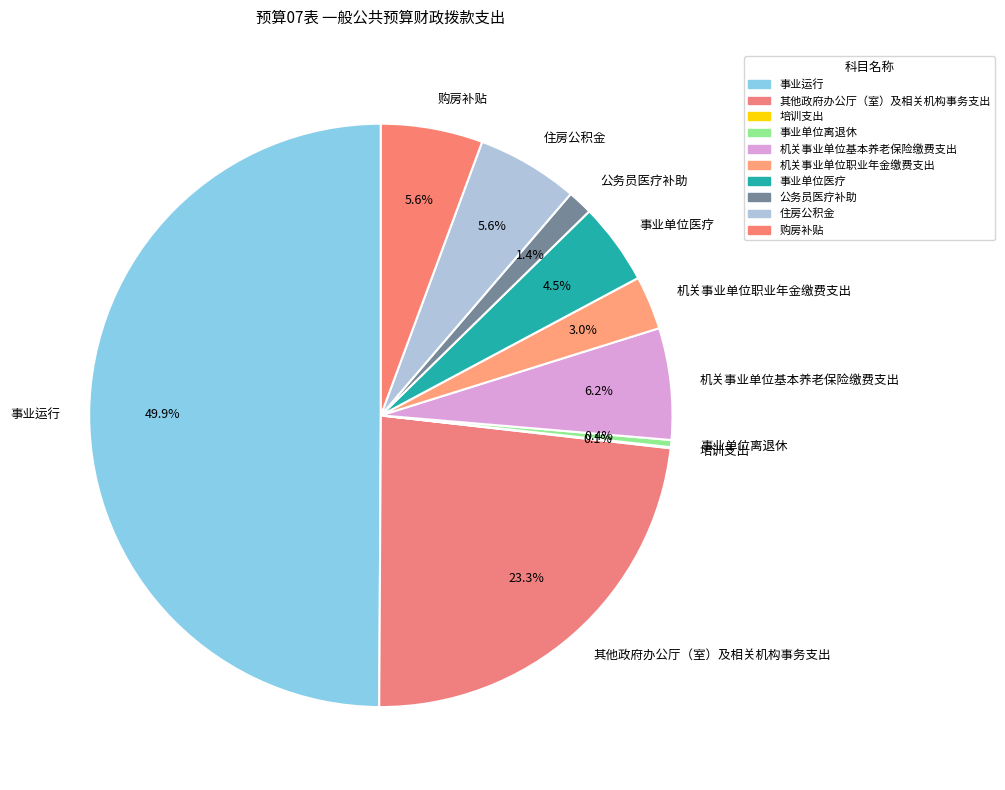

What portion of the pie excludes 事业运行?

50.1%